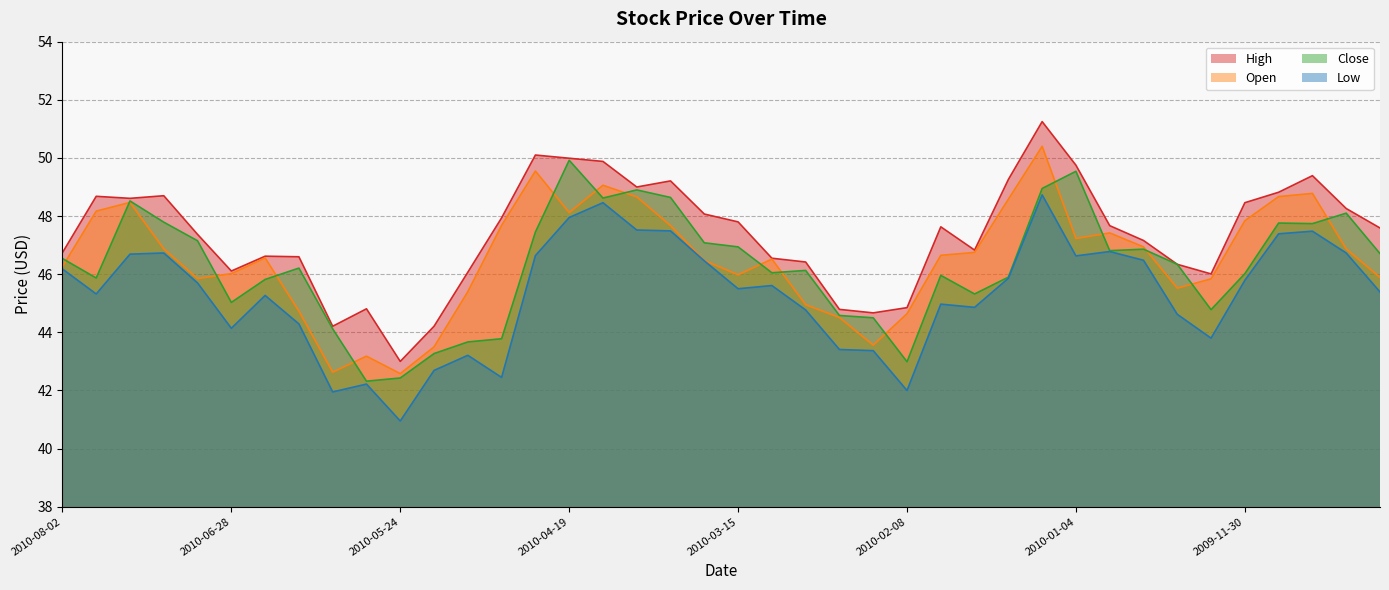

How many interior local valleys does the High series have?

8